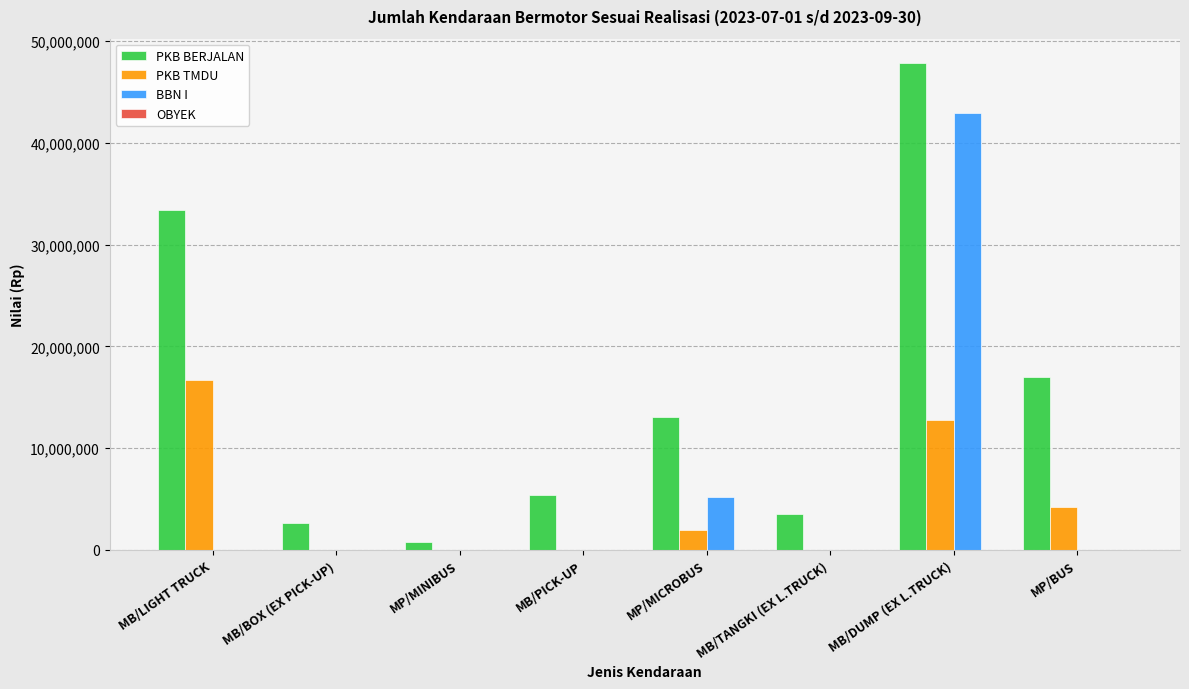

Which category has the highest value in the BBN I series?

MB/DUMP (EX L.TRUCK)